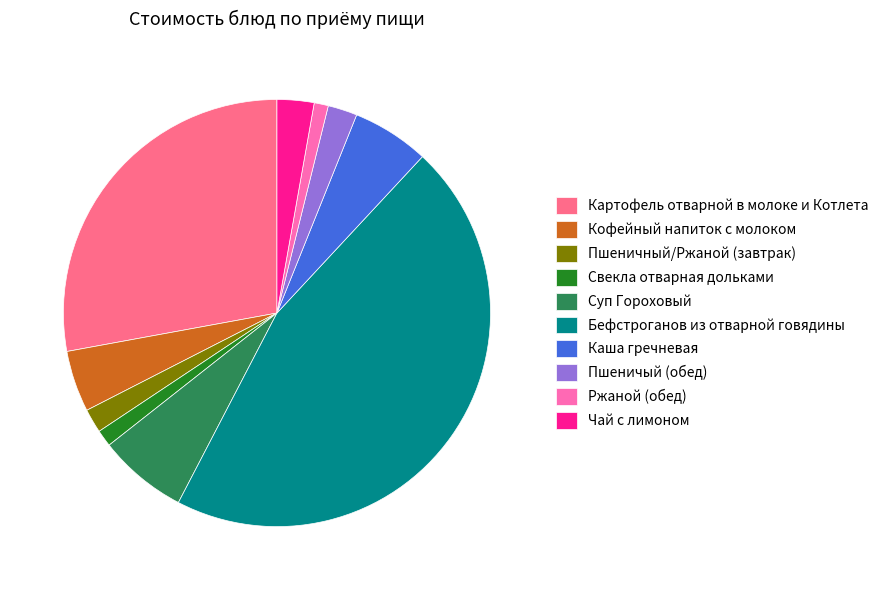

How many slices are in this pie chart?

10